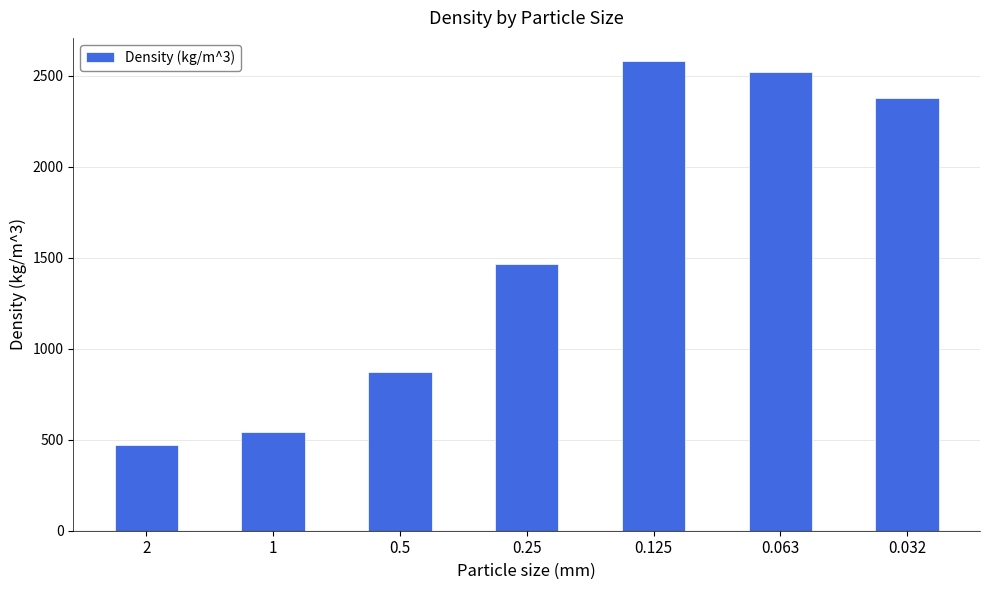

Which label corresponds to the largest value in the chart?

0.125